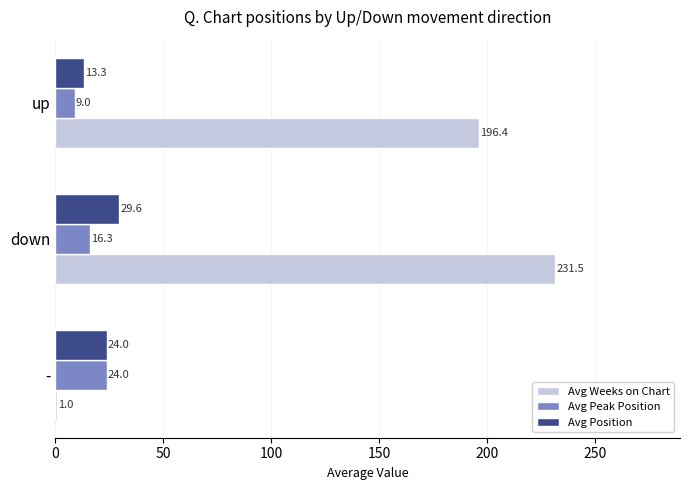

Which series has the widest spread of values?

Avg Weeks on Chart